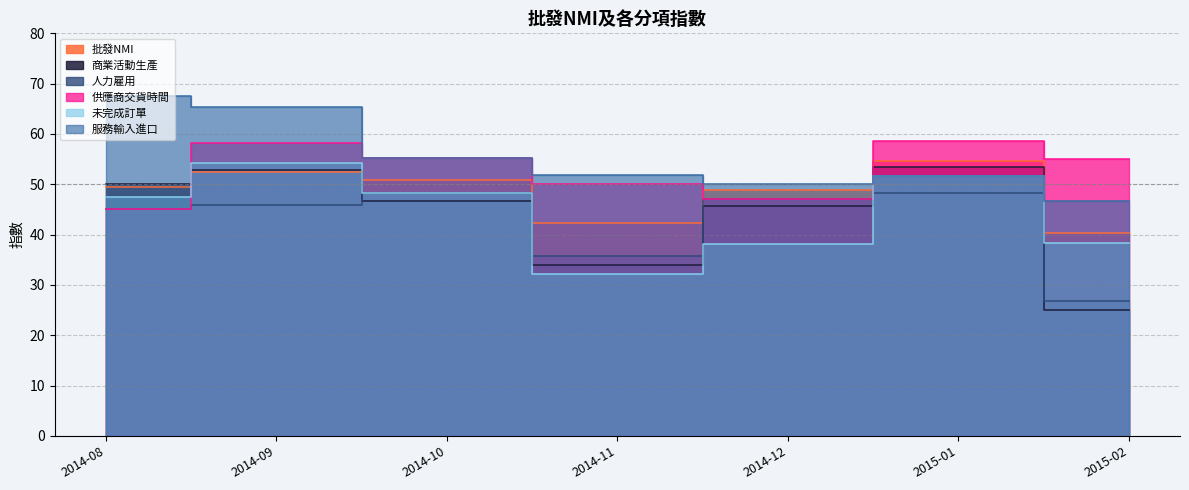

What is the sum of all 商業活動生產 values?

307.3